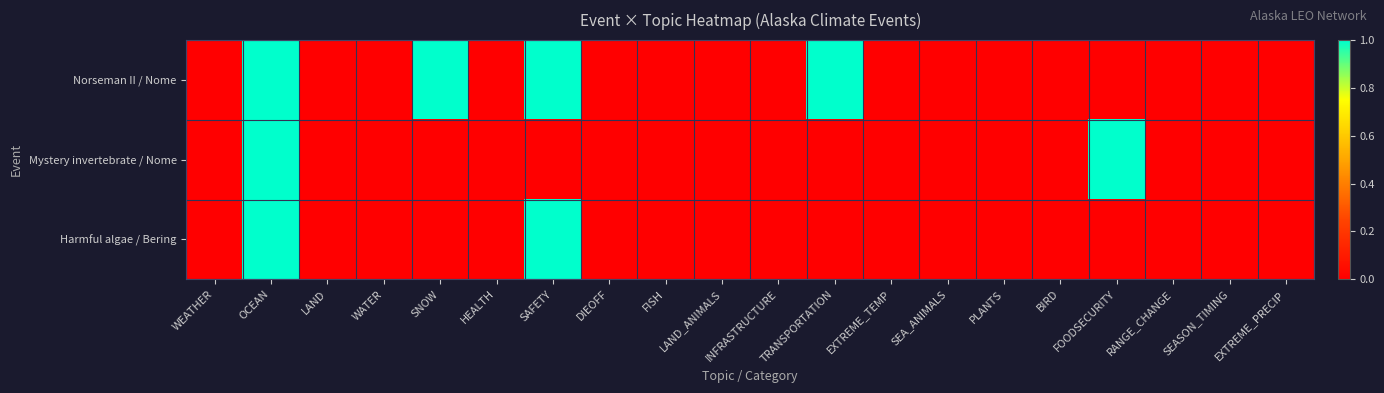

What is the maximum value shown in the chart?

1